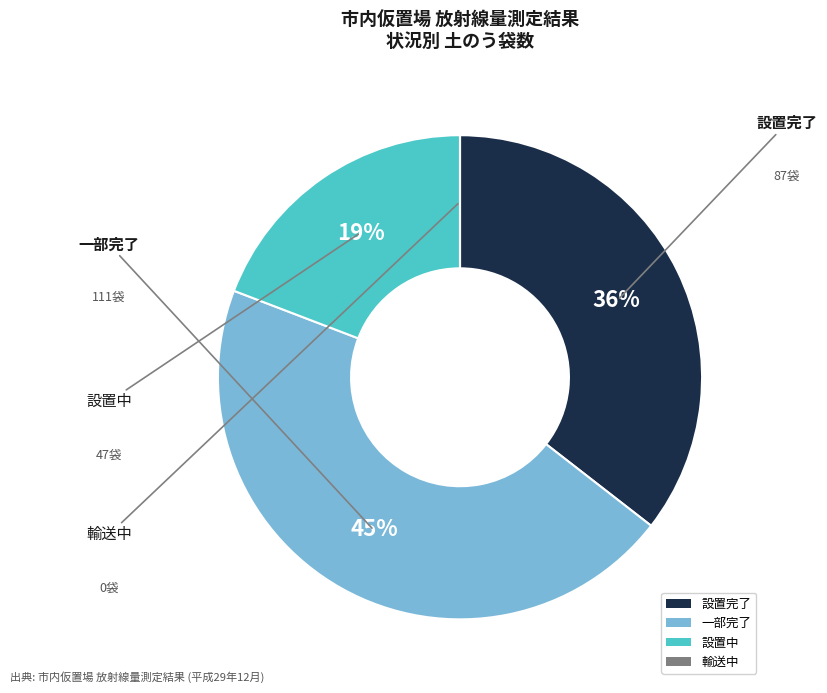

Is 設置完了 the majority of the pie?

No